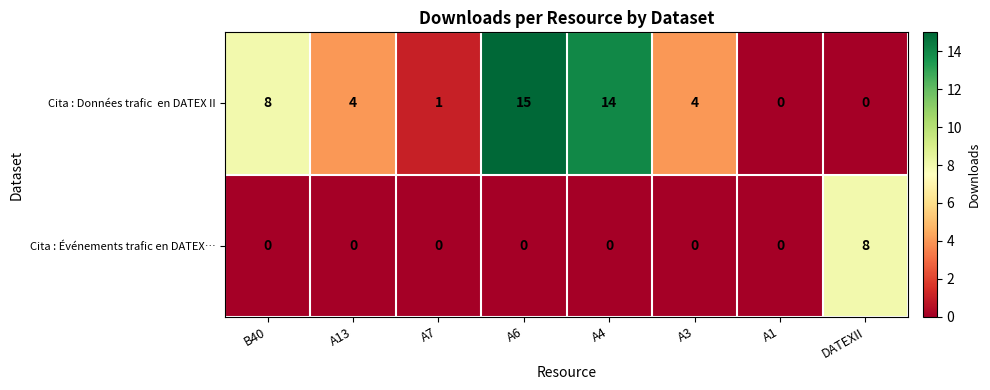

What is the maximum value shown in the chart?

15